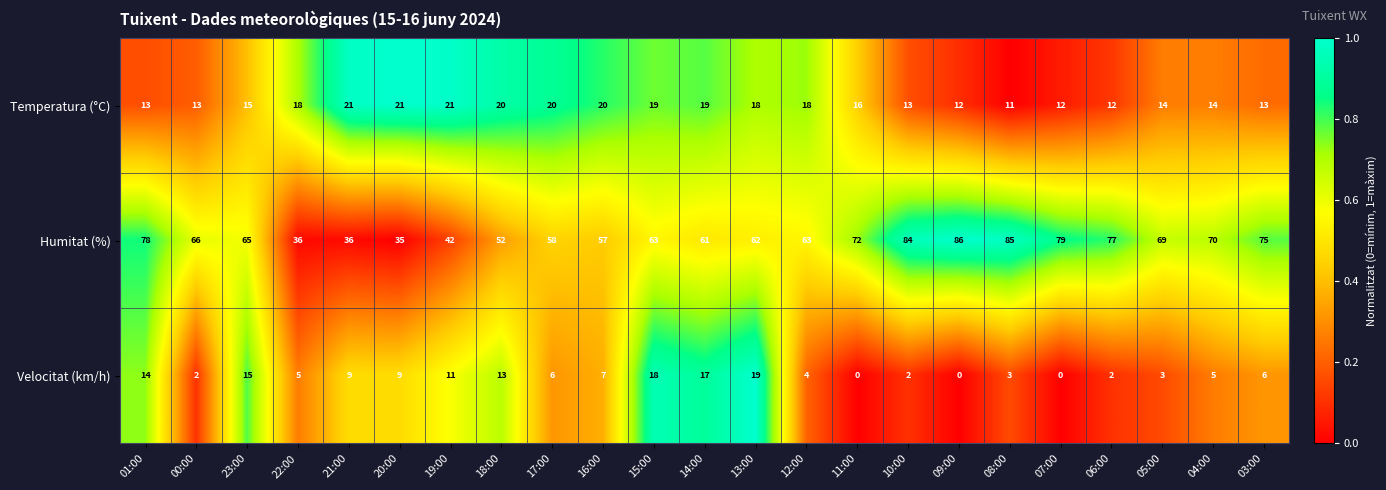

What is the maximum value shown in the chart?

86